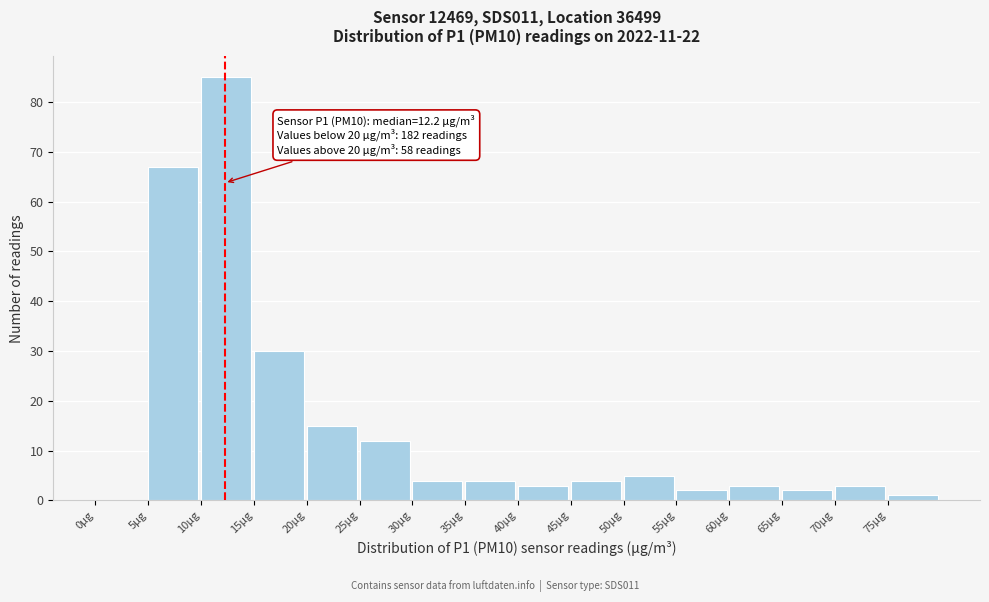

Which range on the x-axis has the tallest bar?

10 to 15